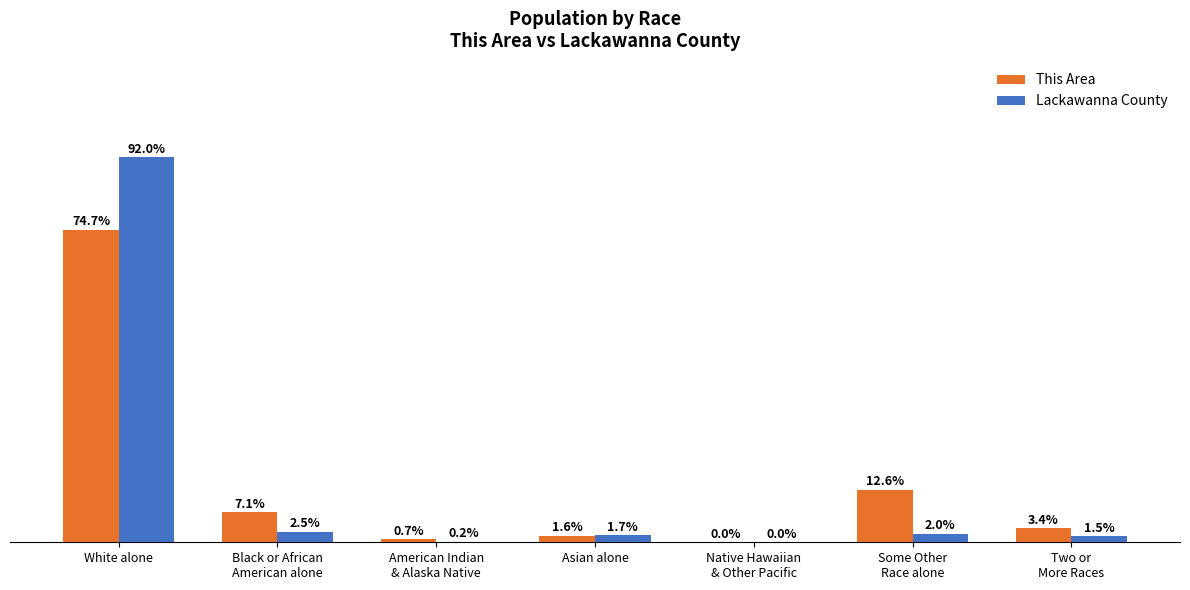

Which label corresponds to the largest value in the chart?

White alone